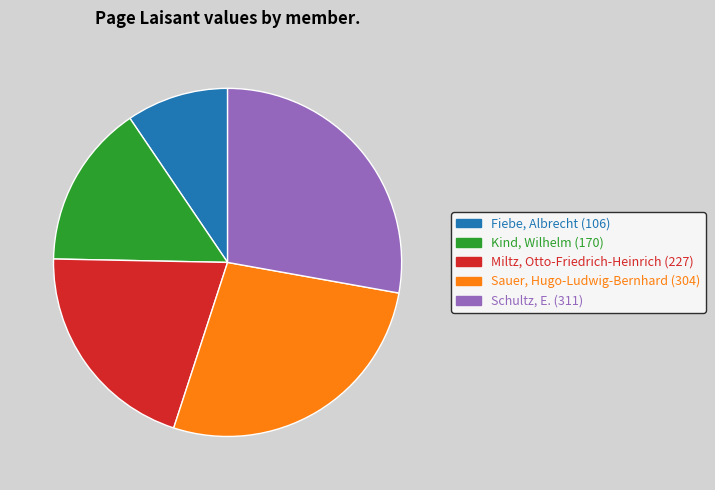

Is Schultz, E. the majority of the pie?

No